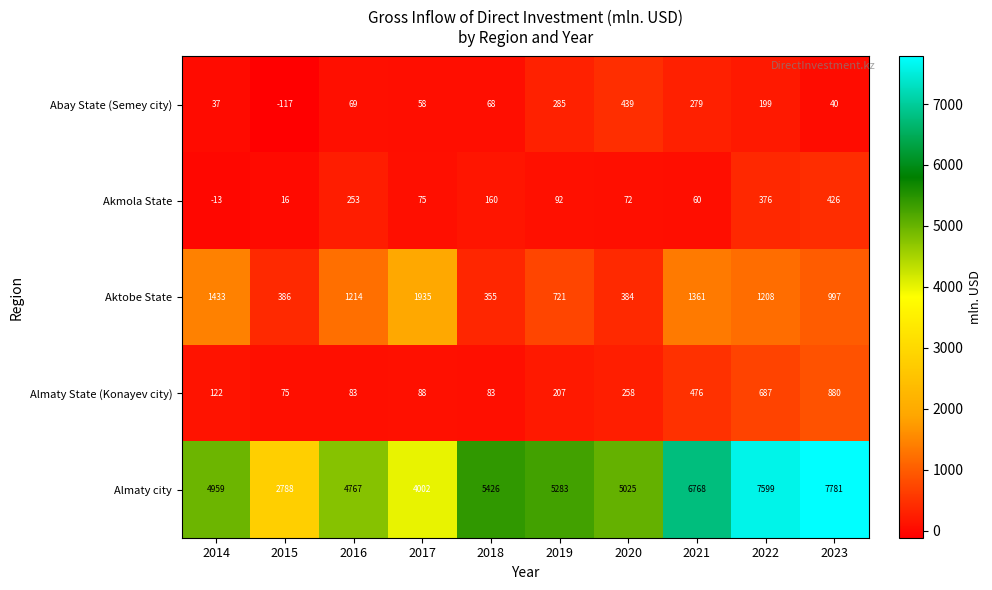

At 2016, list the series in order from largest to smallest.

Almaty city, Aktobe State, Akmola State, Almaty State (Konayev city), Abay State (Semey city)